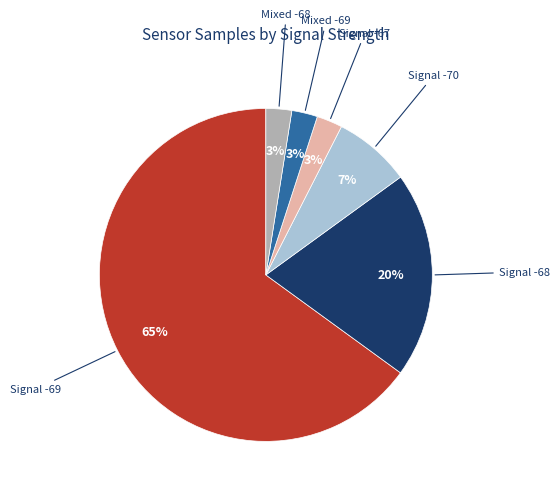

Does any single category account for the majority?

Yes